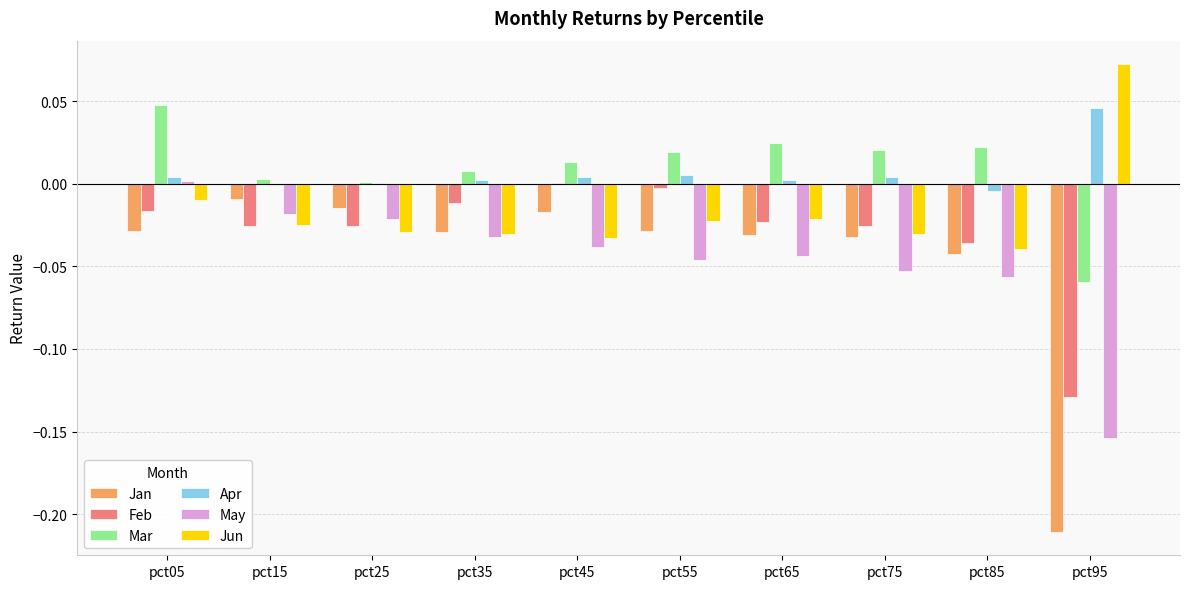

How many data points does each series have?

10